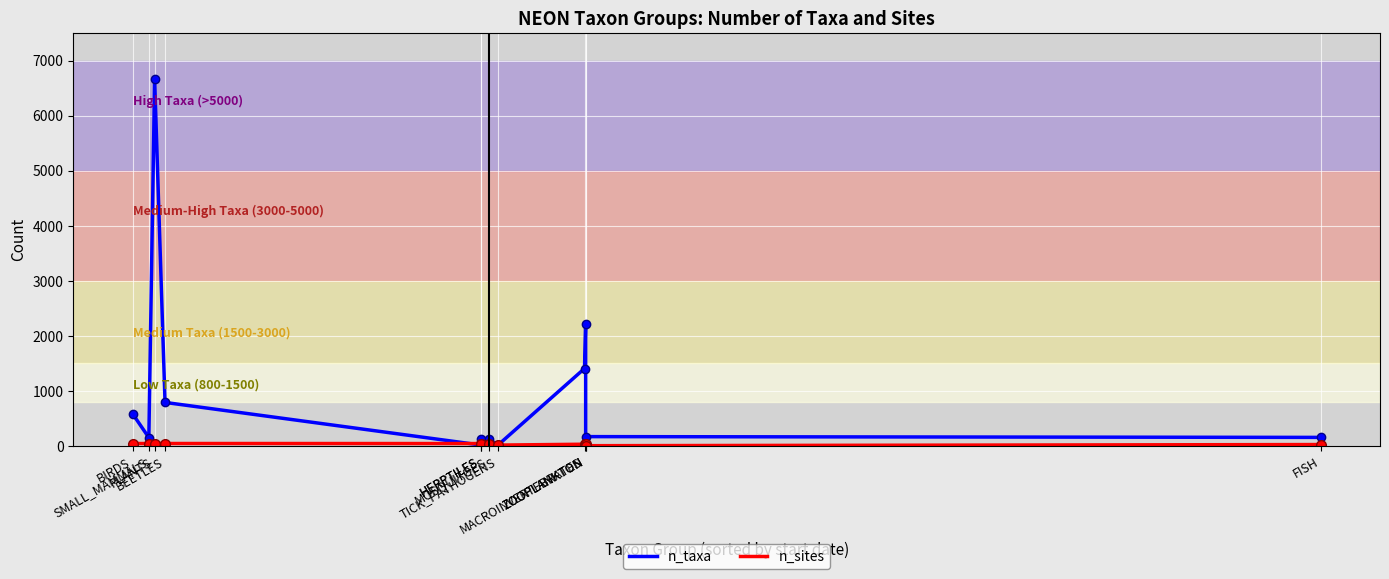

At how many categories does at least one series exceed 3911?

1